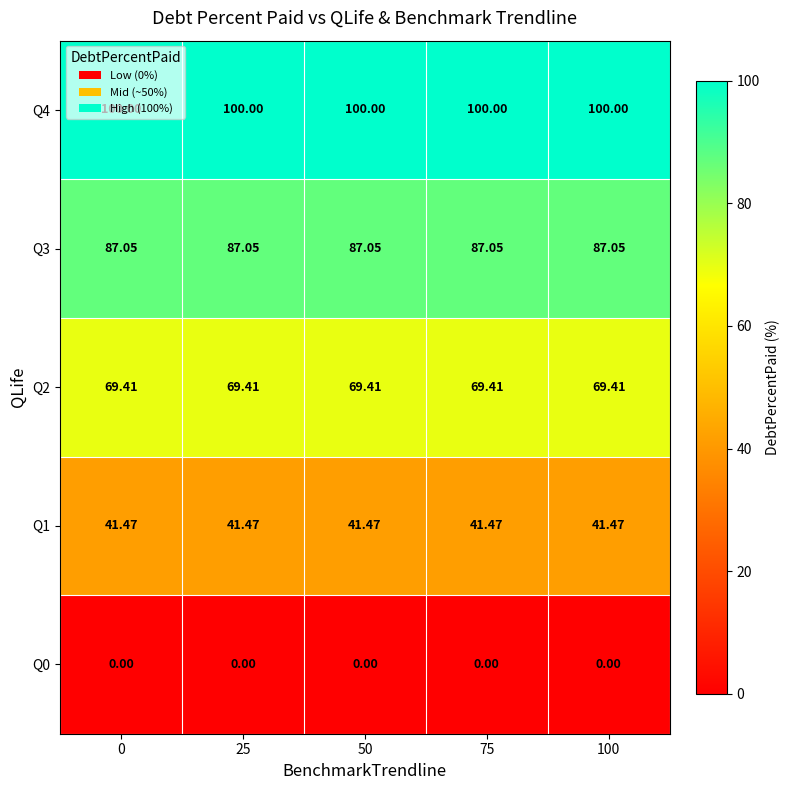

Is the value of Q3 at 0 greater than the value of Q1 at 0?

Yes